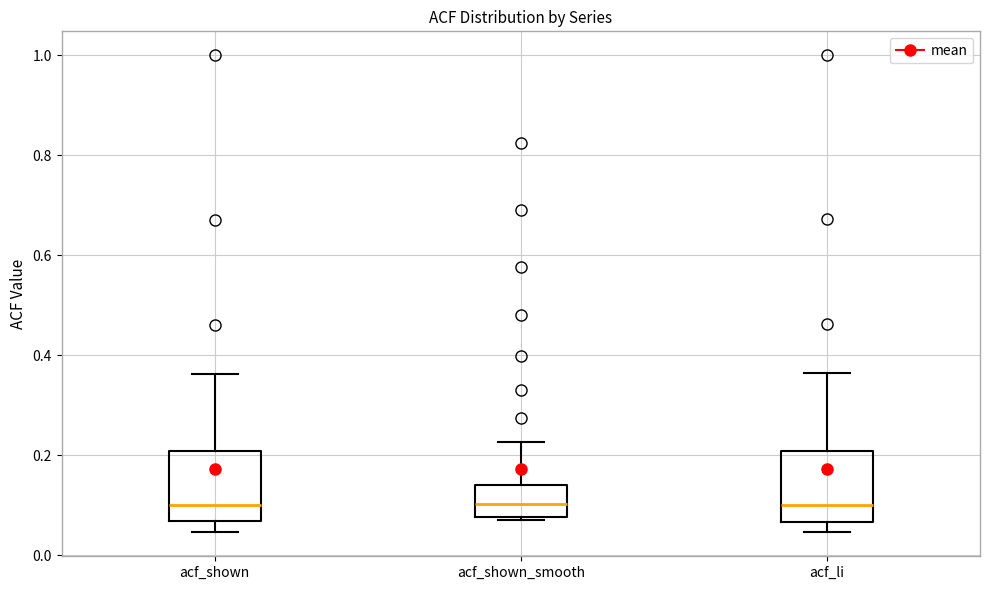

Reading left to right, transcribe this box plot: for each box, give where its median line is, the range the box spans, and where its two whiskers end, as read against the y-axis. The values are not printed on the chart, so give them approximately, as read against the axis.

acf_shown: median 0.10, box 0.06 to 0.20, whiskers 0.04 to 0.36
acf_shown_smooth: median 0.10, box 0.08 to 0.14, whiskers 0.08 to 0.22
acf_li: median 0.10, box 0.06 to 0.20, whiskers 0.04 to 0.36